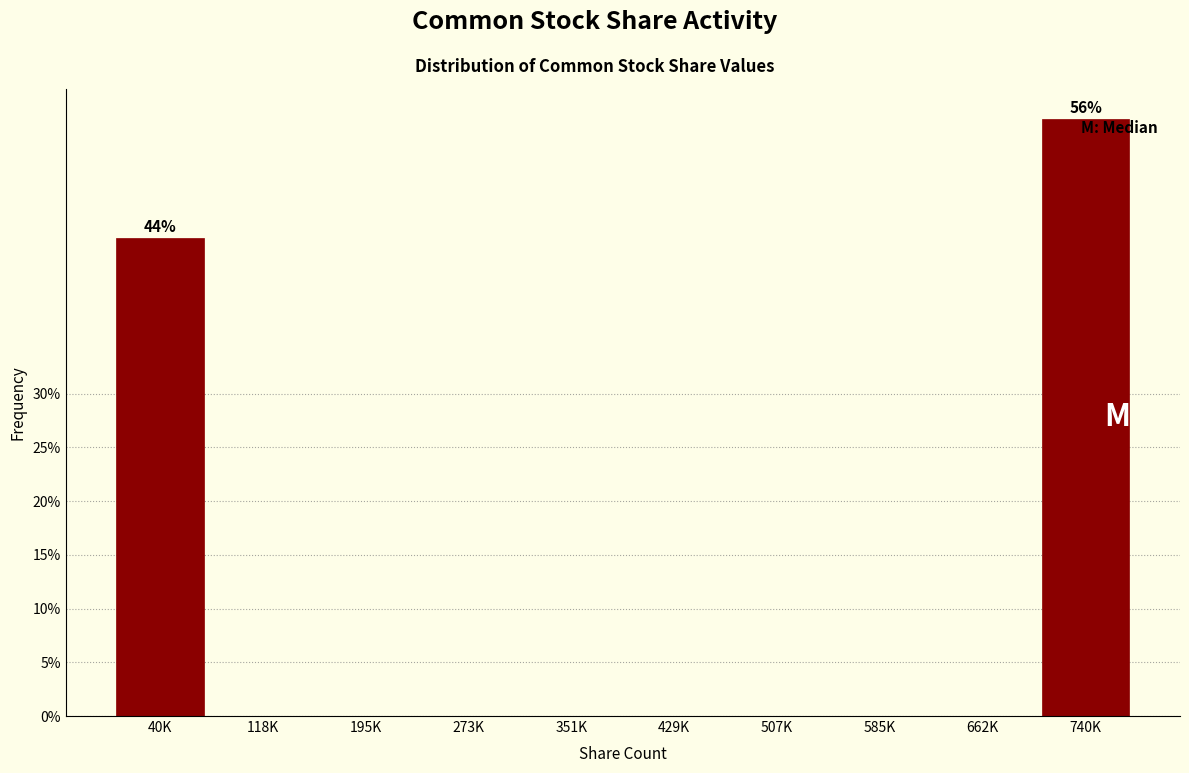

Reading right to left, transcribe all the data shown in this chart.

740K=55.6	662K=0.0	585K=0.0	507K=0.0	429K=0.0	351K=0.0	273K=0.0	195K=0.0	118K=0.0	40K=44.4